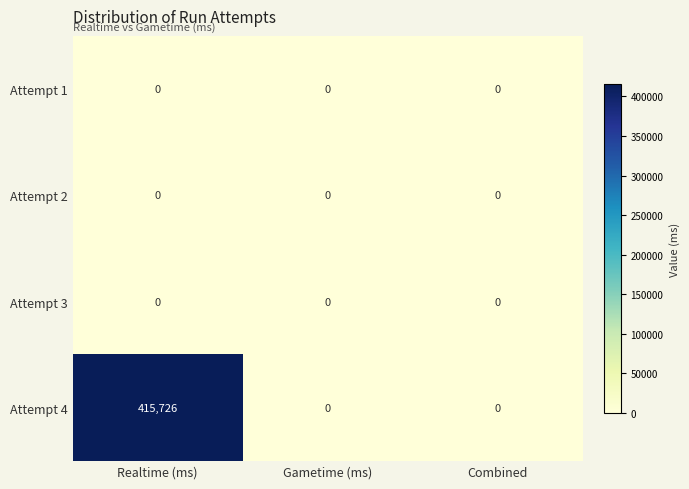

Between Realtime (ms) and Gametime (ms), which series saw the biggest shift?

Attempt 4